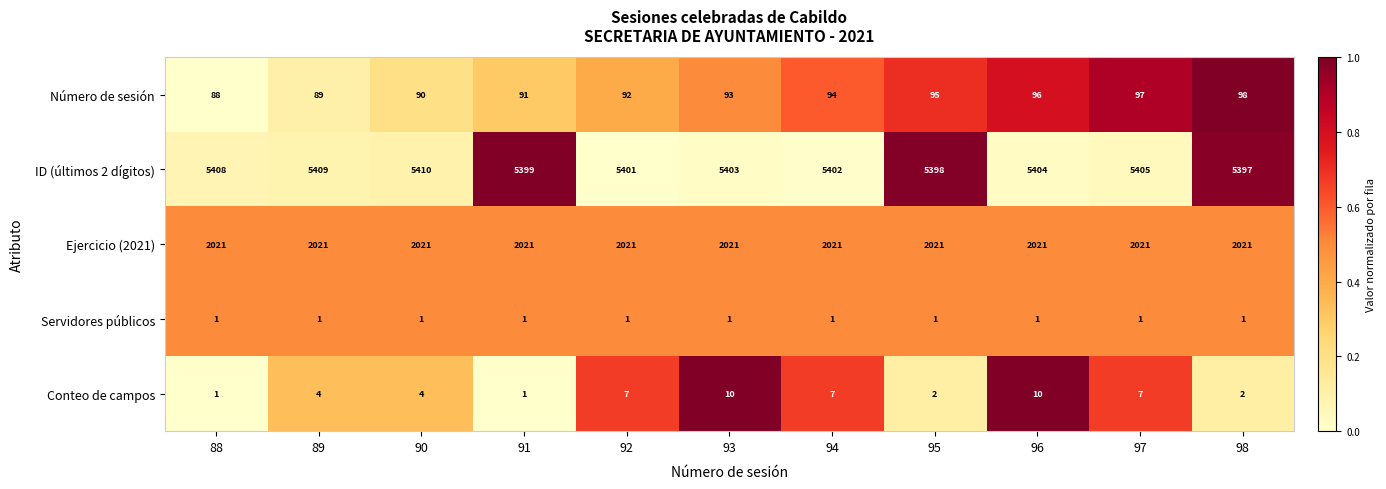

What is the difference between the maximum and minimum values in the Conteo de campos series?

9